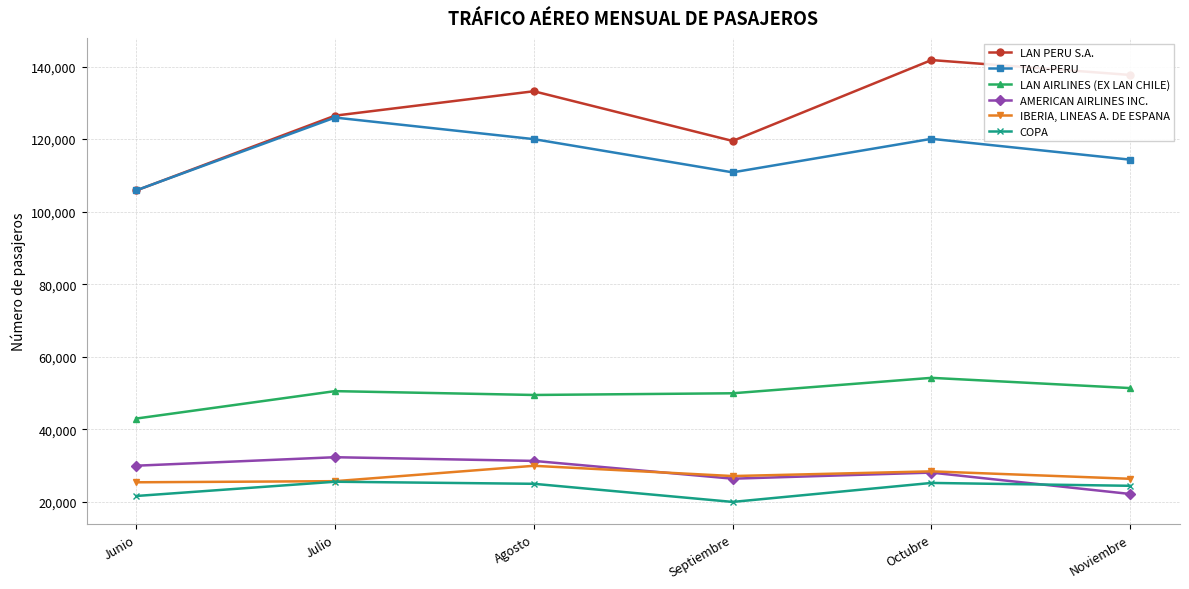

Where is LAN AIRLINES (EX LAN CHILE) nearest to the value 48576?

Agosto